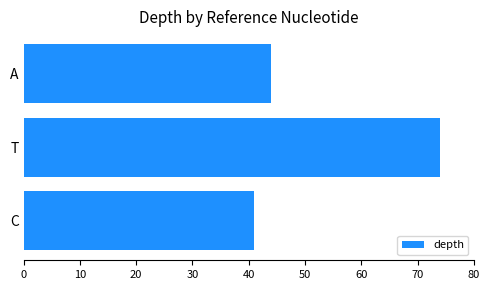

Reading bottom to top, extract all data points from this chart.

41	74	44